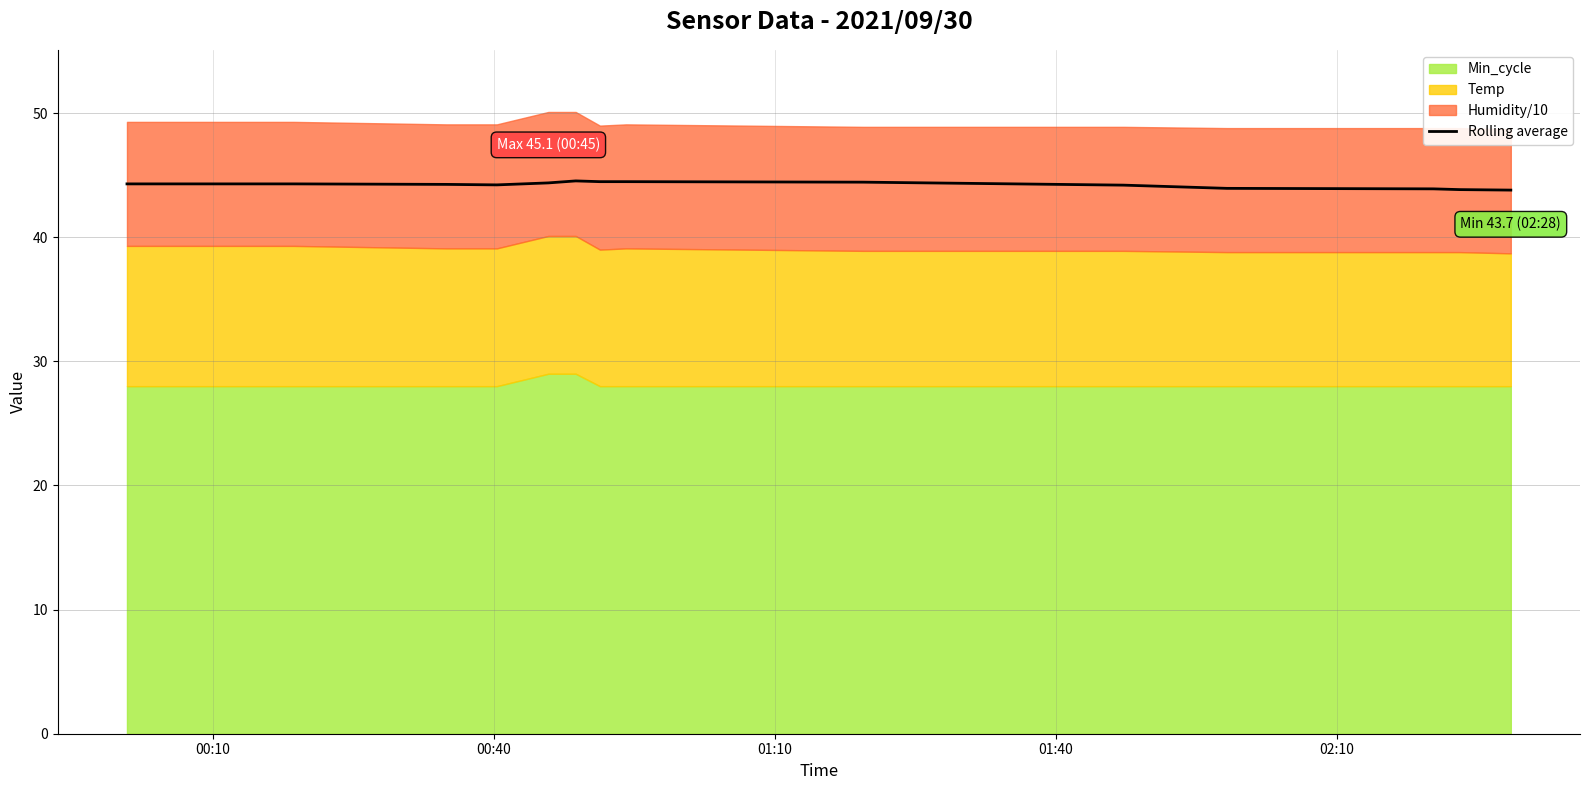

What is the maximum value for Rolling average?

44.5